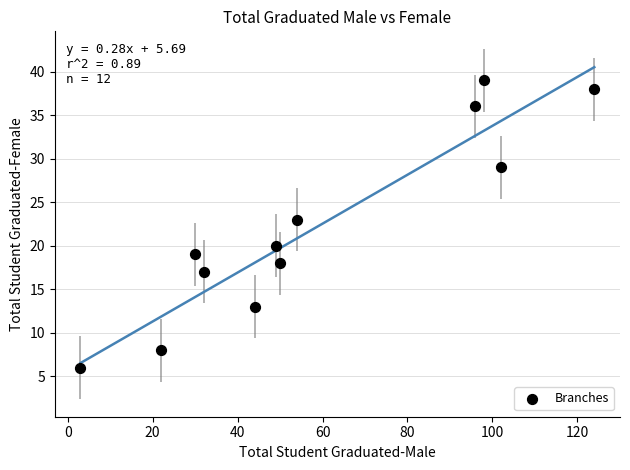

What is the range of Y values (max minus min)?

33